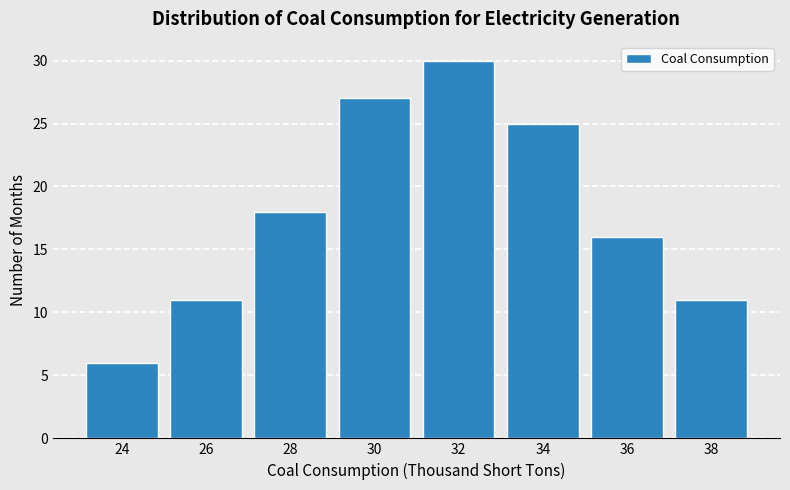

Reading right to left, transcribe all the data shown in this chart.

11	16	25	30	27	18	11	6